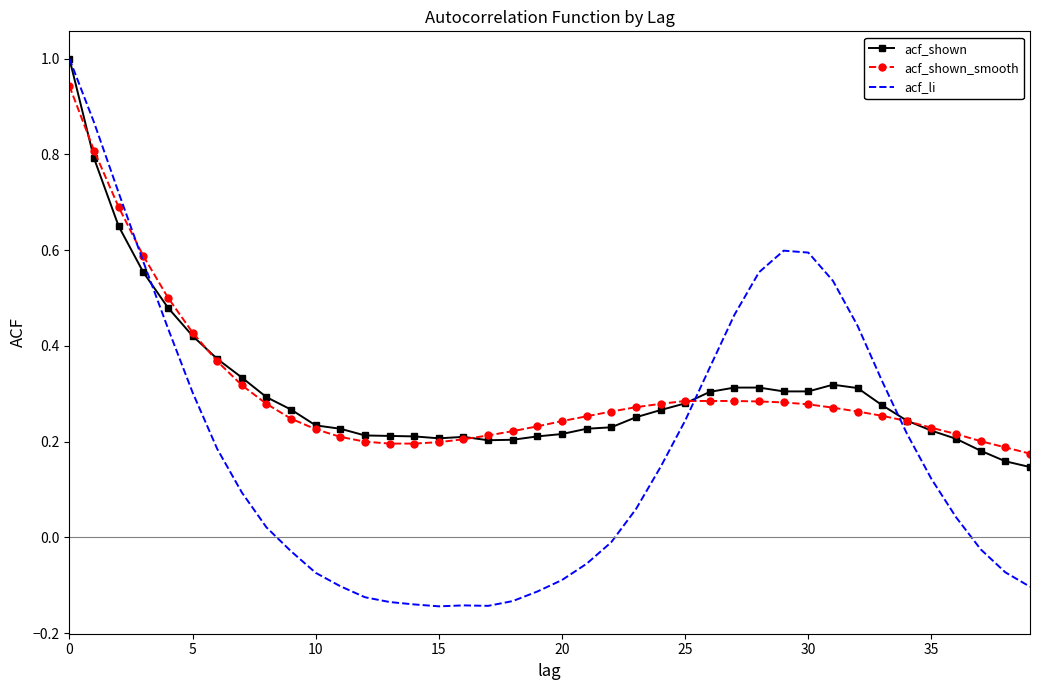

What is the maximum value shown in the chart?

1.0